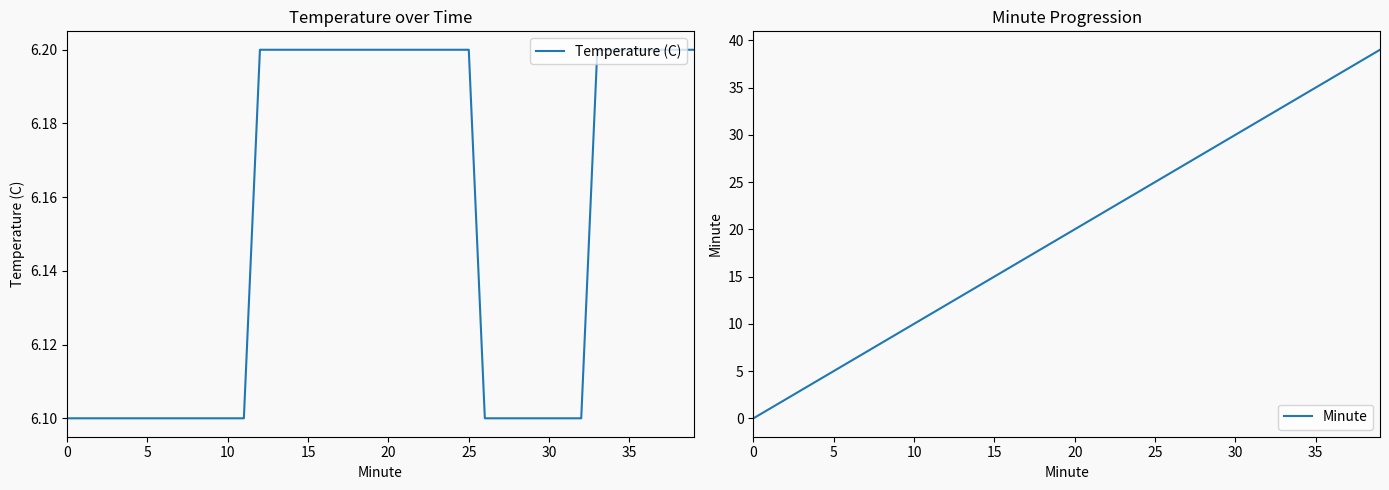

Which series has the largest total across all categories?

Minute